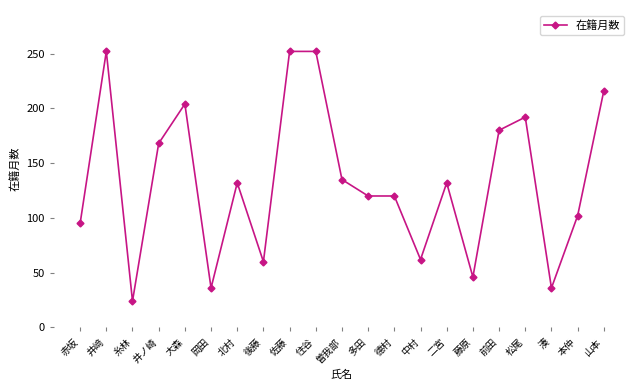

What is the average value?

134